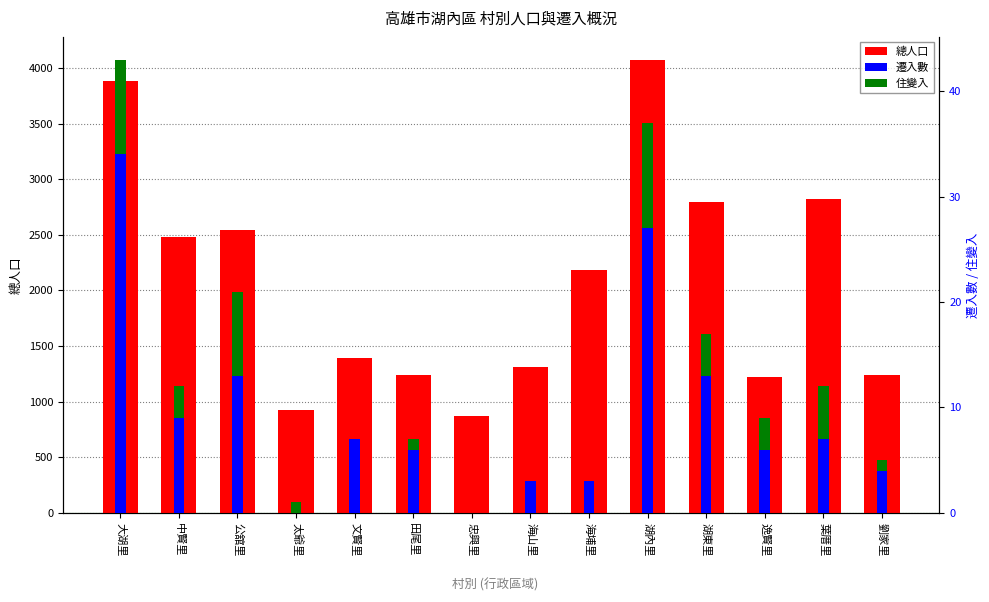

How many values in the 遷入數 series are below 7?

7